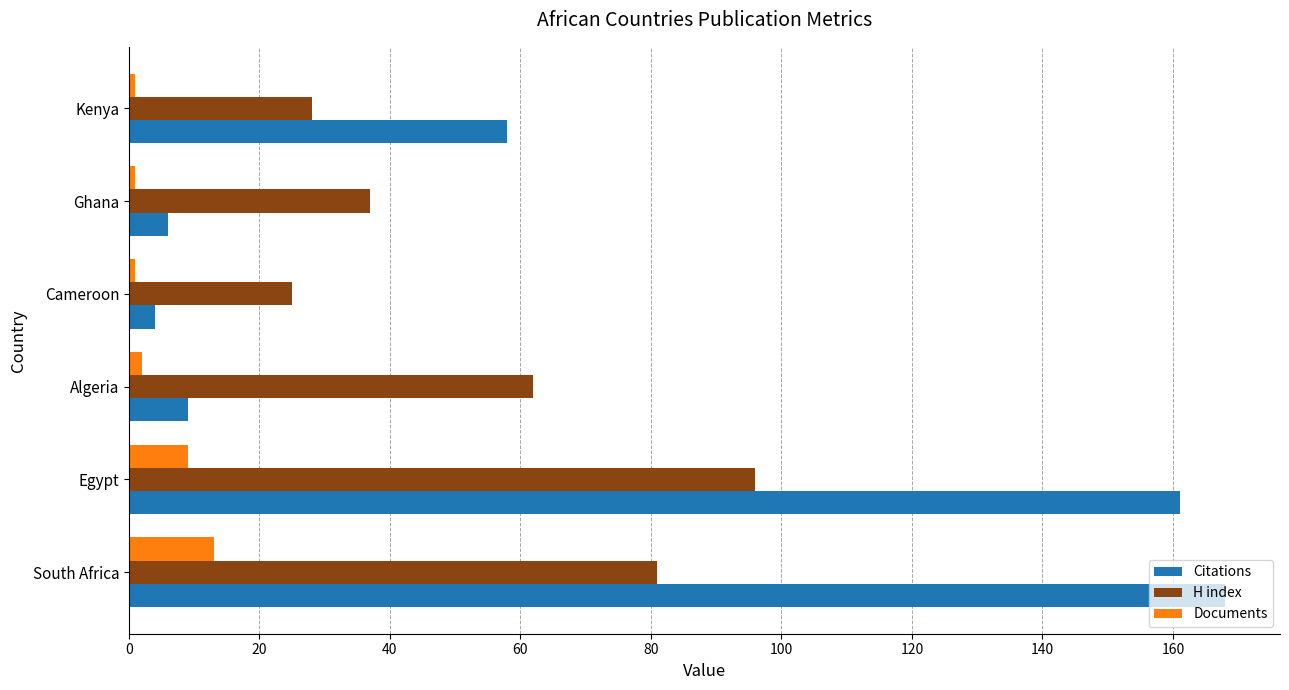

Rank the categories by H index value from highest to lowest.

Egypt, South Africa, Algeria, Ghana, Kenya, Cameroon